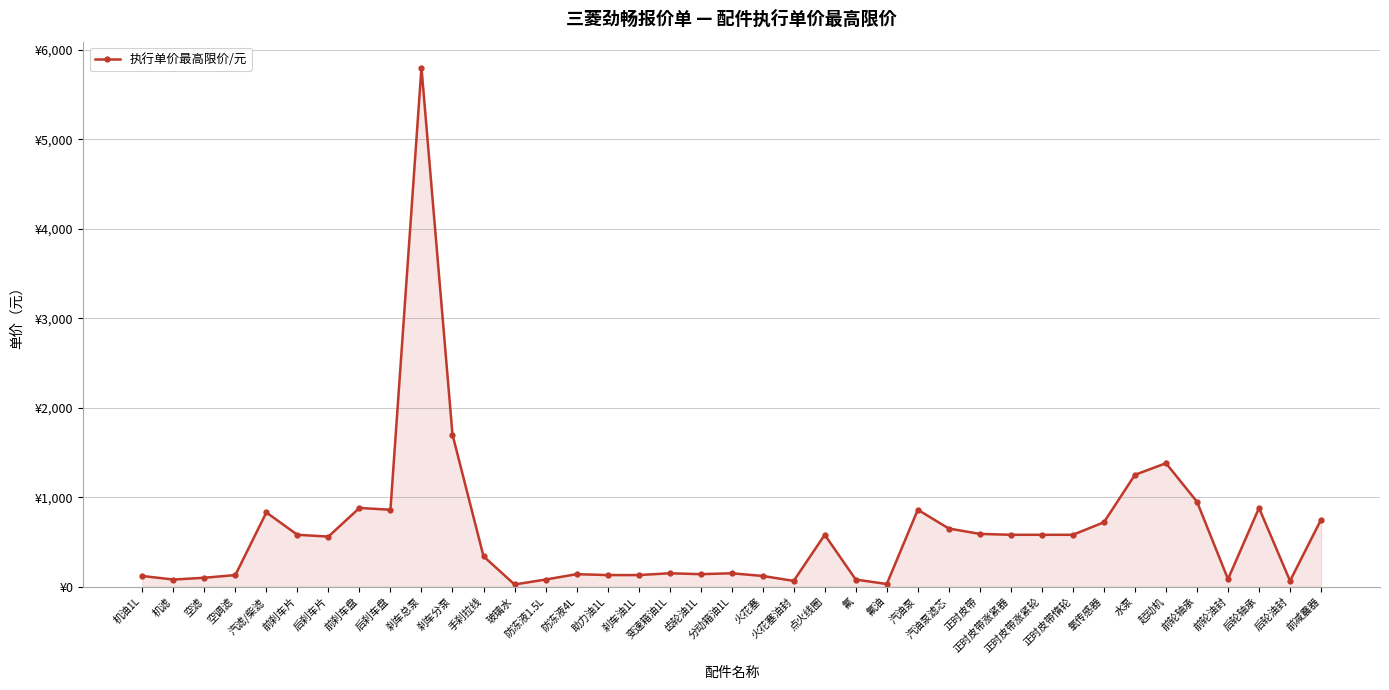

Does the chart have visible grid lines?

Yes